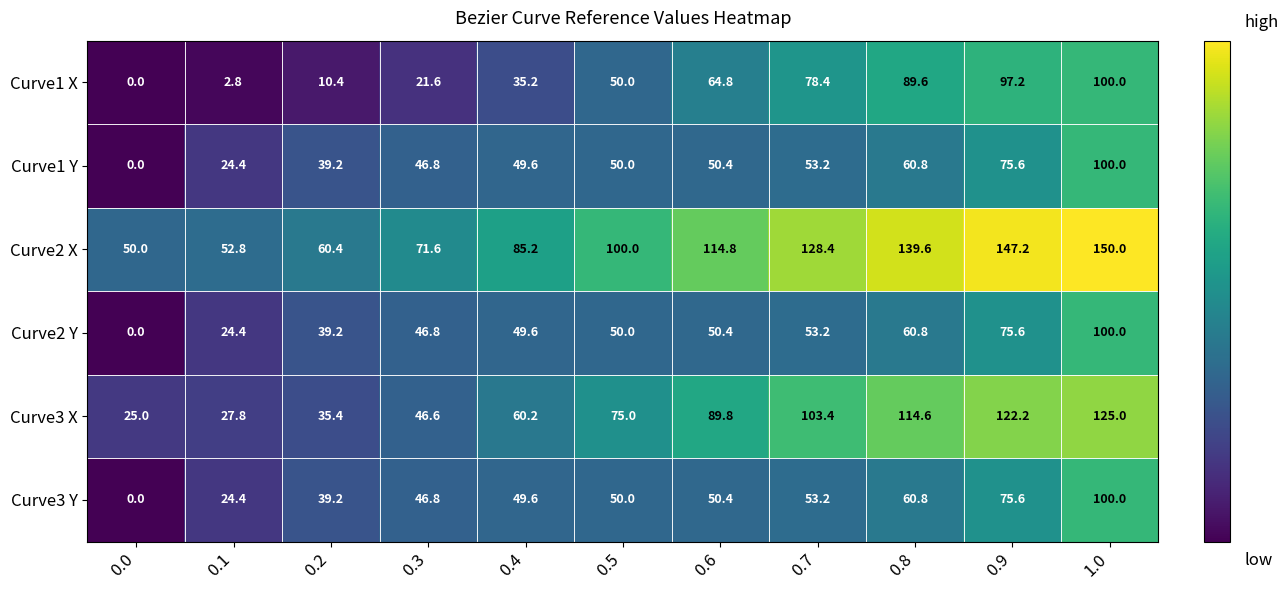

What is the spread (max minus min) of values at 0.4?

50.0